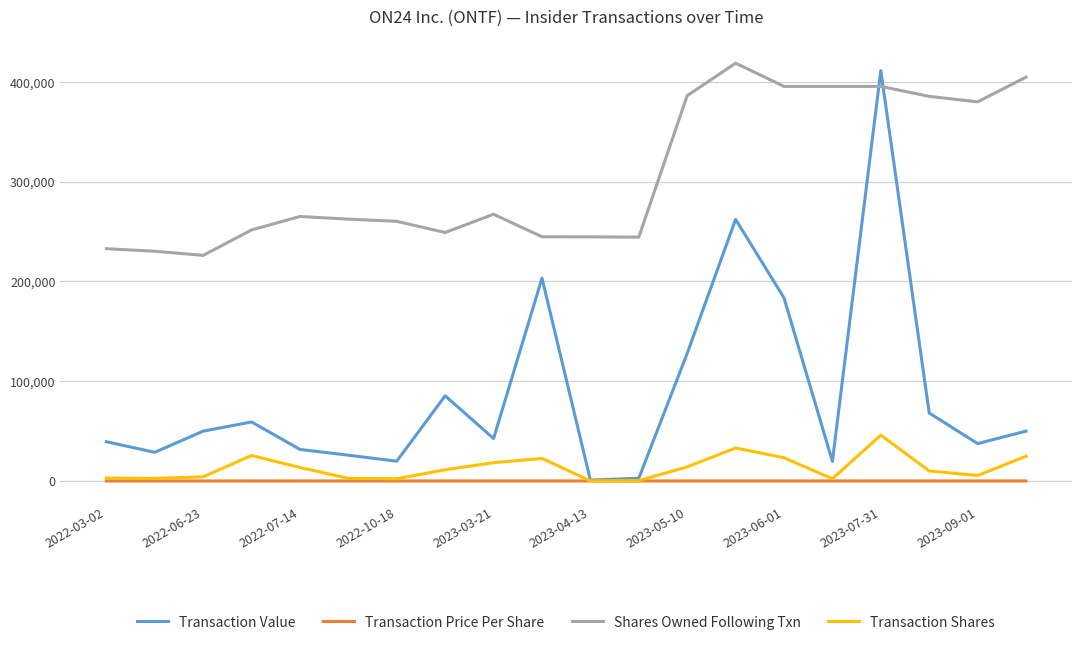

How many intersections are there between Transaction Value and Shares Owned Following Txn?

2